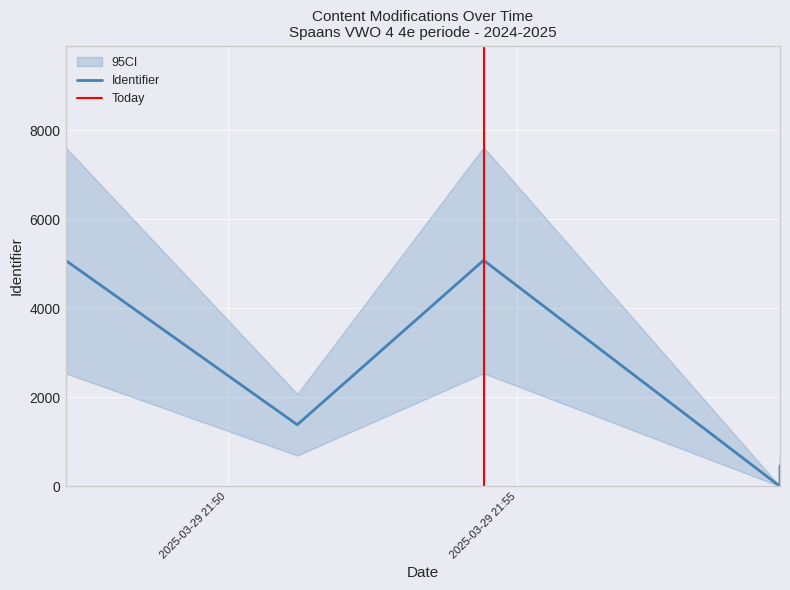

Is it true that the value at 2025-03-29 21:59:32 is 461.5?

True